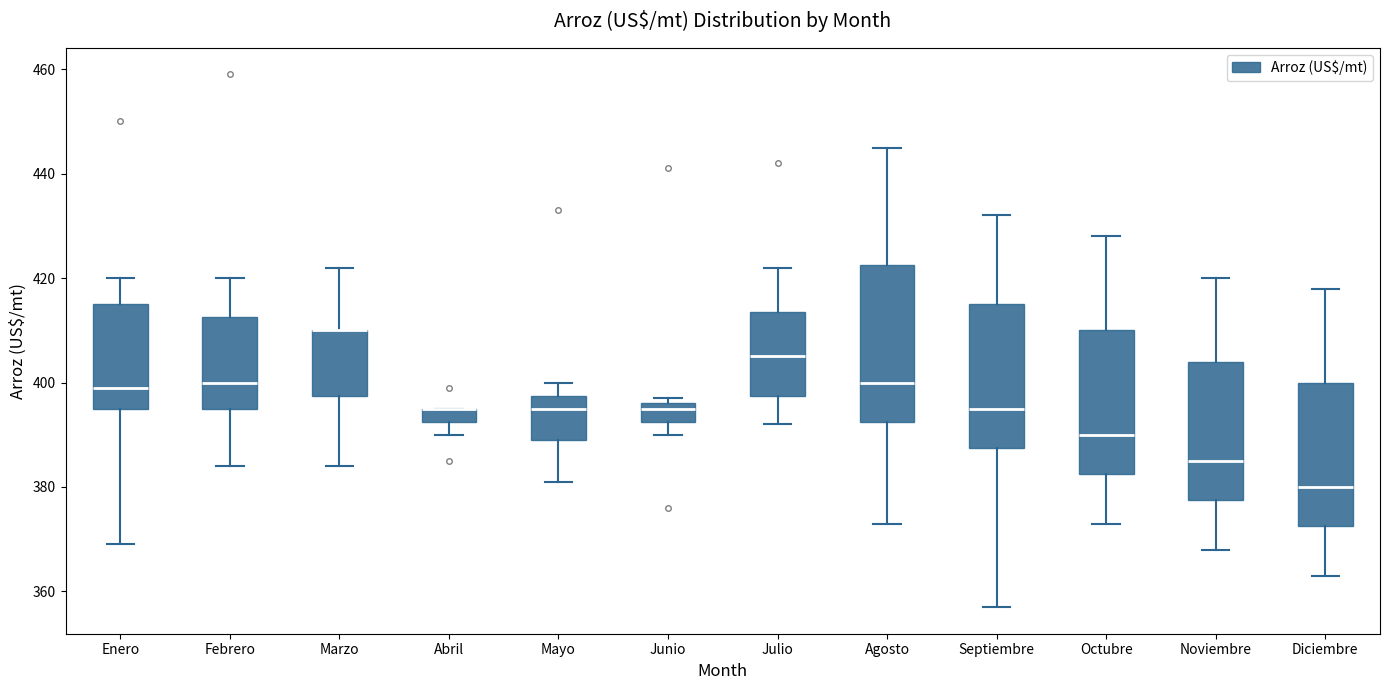

Comparing the boxes themselves (not the whiskers), which one is the tallest?

Agosto